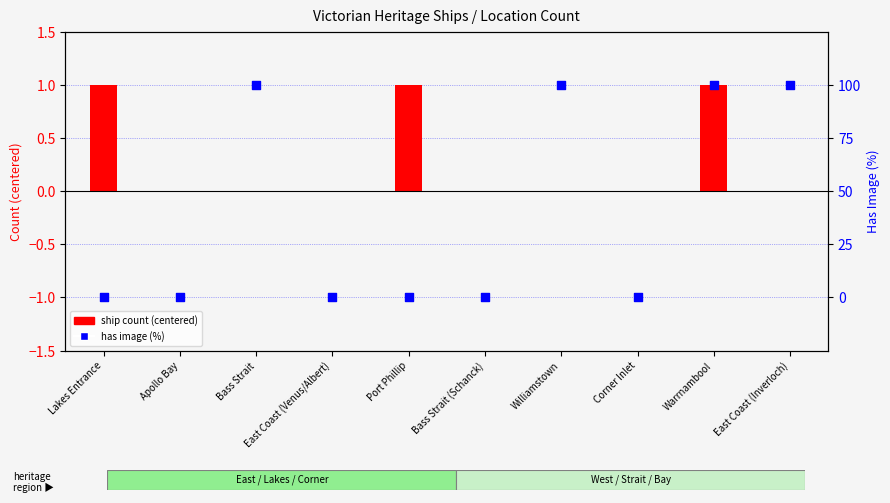

Is the value of has image (%) at Bass Strait (Schanck) greater than the value of ship count (centered) at East Coast (Venus/Albert)?

No